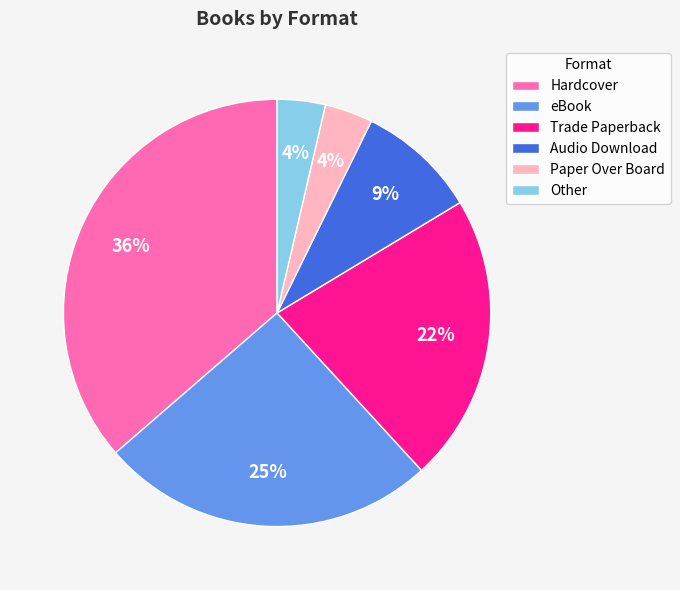

Which has a higher value, Audio Download or Paper Over Board?

Audio Download